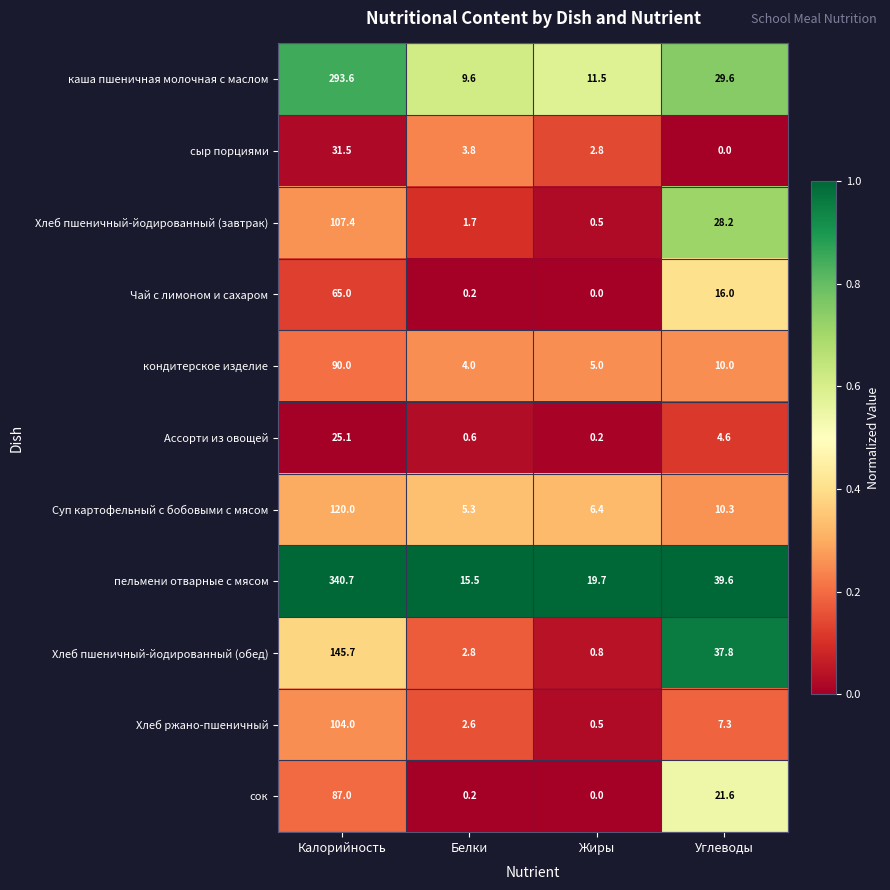

Rank the series by their maximum value, from highest to lowest.

пельмени отварные с мясом, каша пшеничная молочная с маслом, Хлеб пшеничный-йодированный (обед), Суп картофельный с бобовыми с мясом, Хлеб пшеничный-йодированный (завтрак), Хлеб ржано-пшеничный, кондитерское изделие, сок, Чай с лимоном и сахаром, сыр порциями, Ассорти из овощей